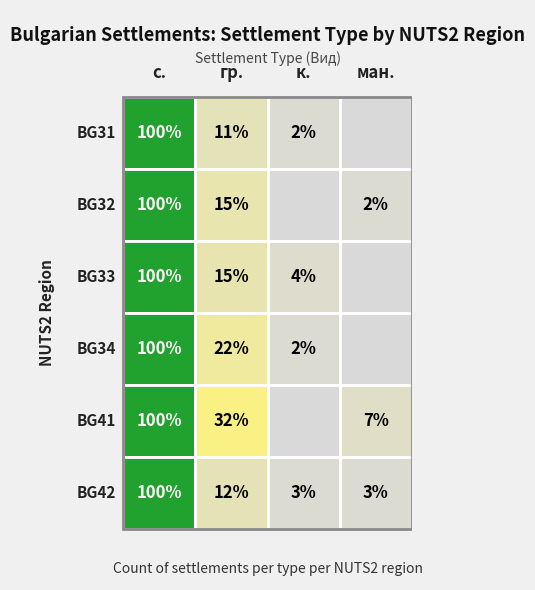

True or false: BG31 has a value of -14 at 3.

False